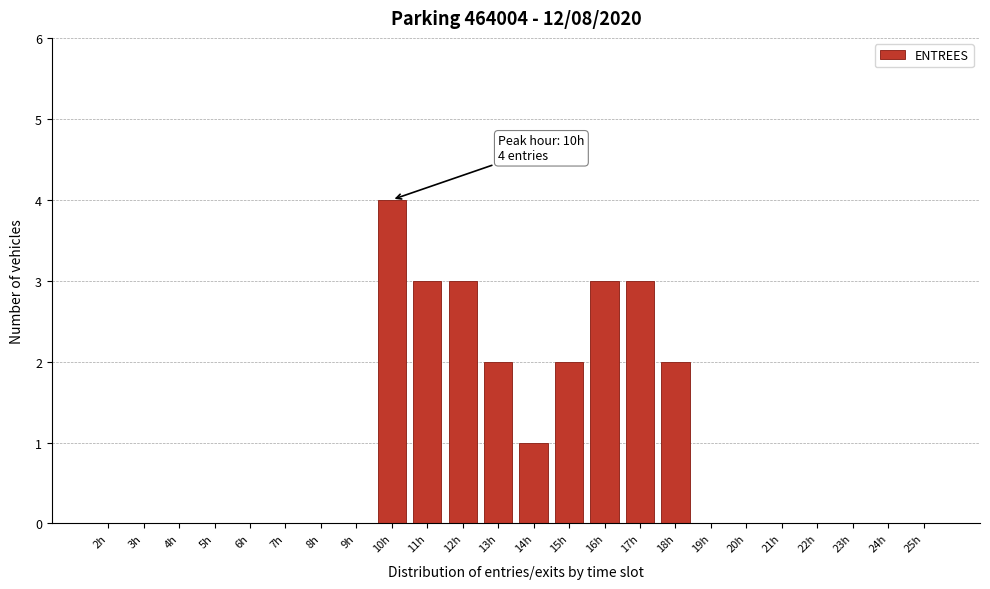

Reading left to right, list all the values displayed in this chart.

2h=0	3h=0	4h=0	5h=0	6h=0	7h=0	8h=0	9h=0	10h=4	11h=3	12h=3	13h=2	14h=1	15h=2	16h=3	17h=3	18h=2	19h=0	20h=0	21h=0	22h=0	23h=0	24h=0	25h=0